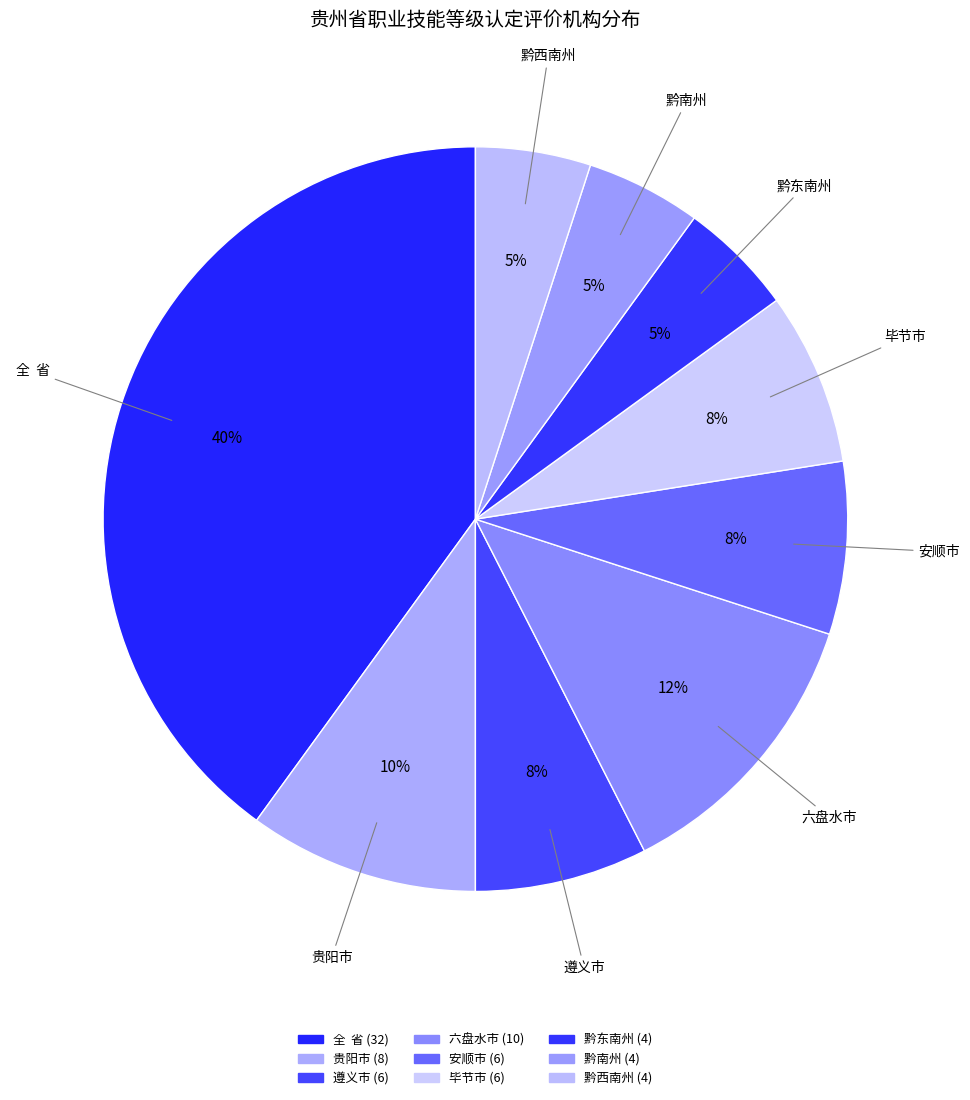

Count the number of slices in the pie.

9